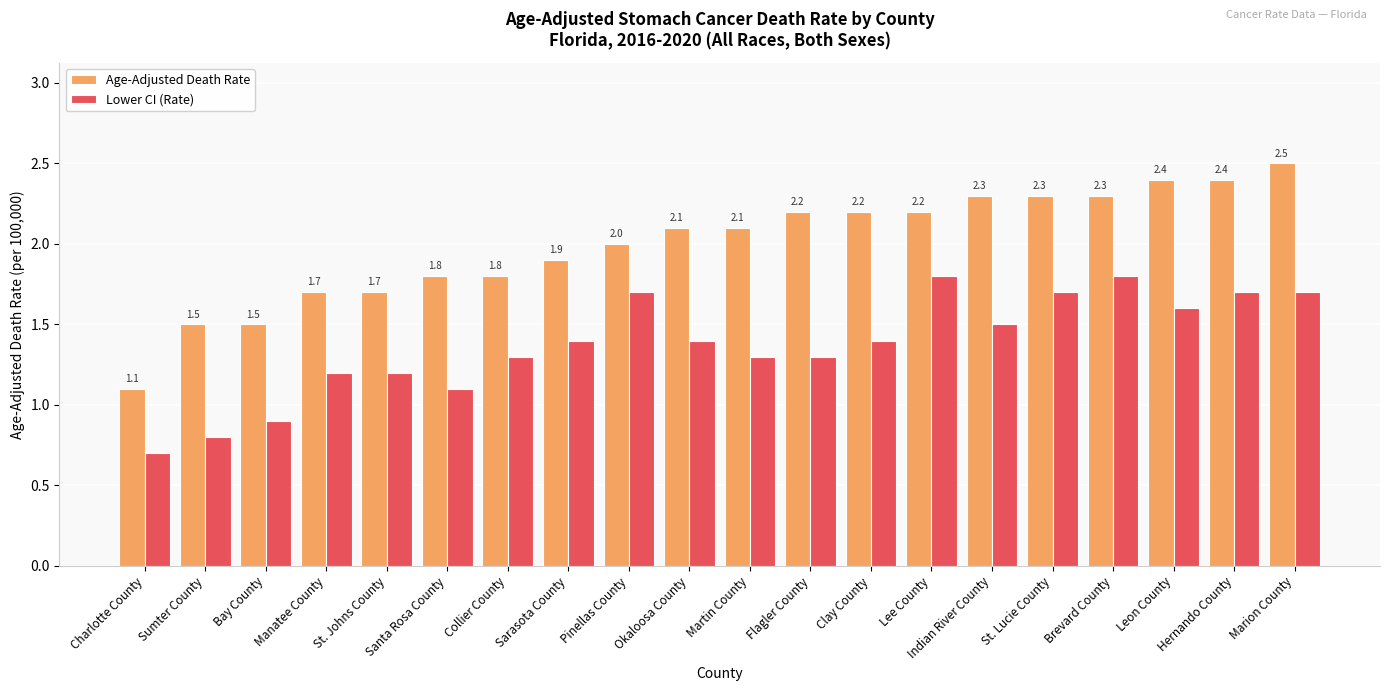

Is the value of Age-Adjusted Death Rate at Martin County greater than the value of Lower CI (Rate) at Marion County?

Yes